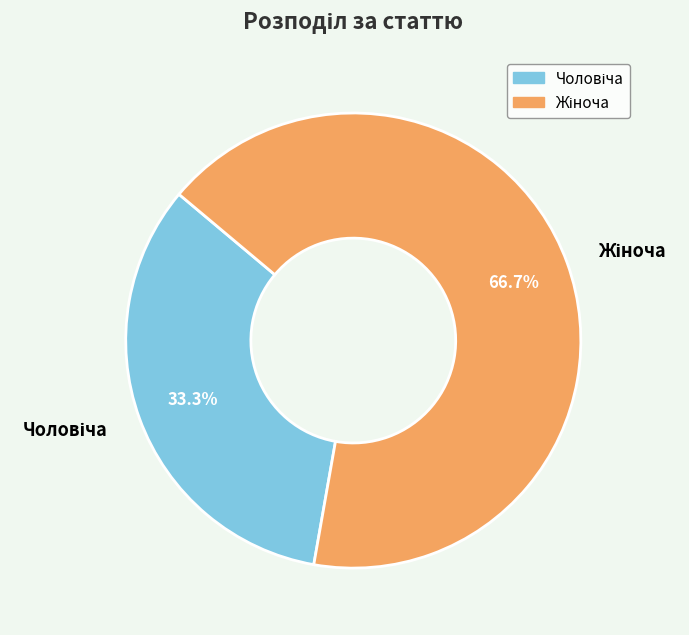

Is there a majority slice in this chart?

Yes